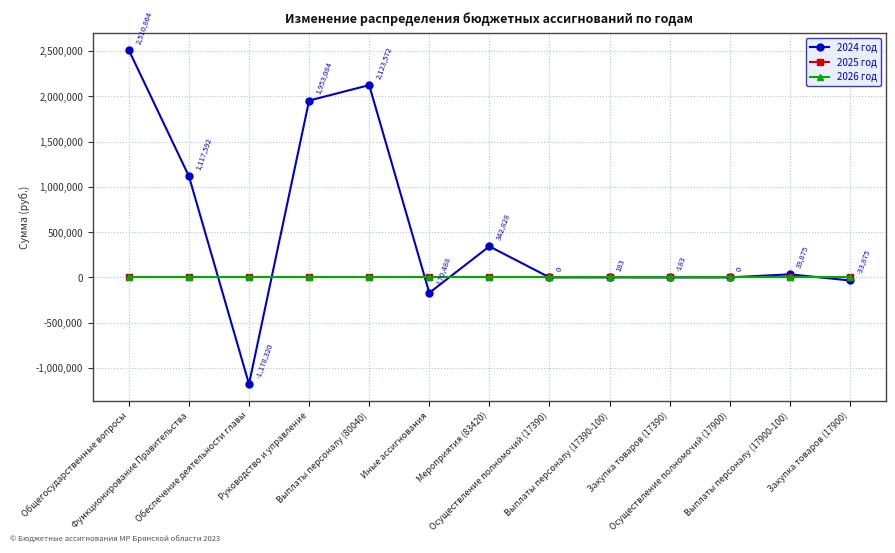

How many times do 2024 год and 2026 год cross each other?

6